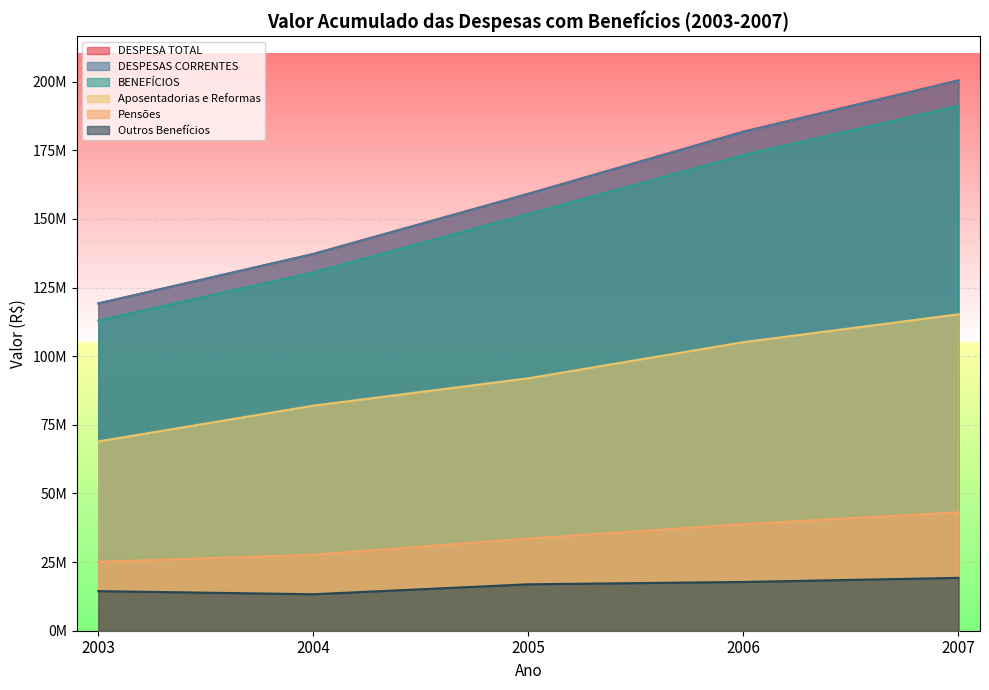

Is it true that Outros Benefícios equals 16913380 at 2005?

True